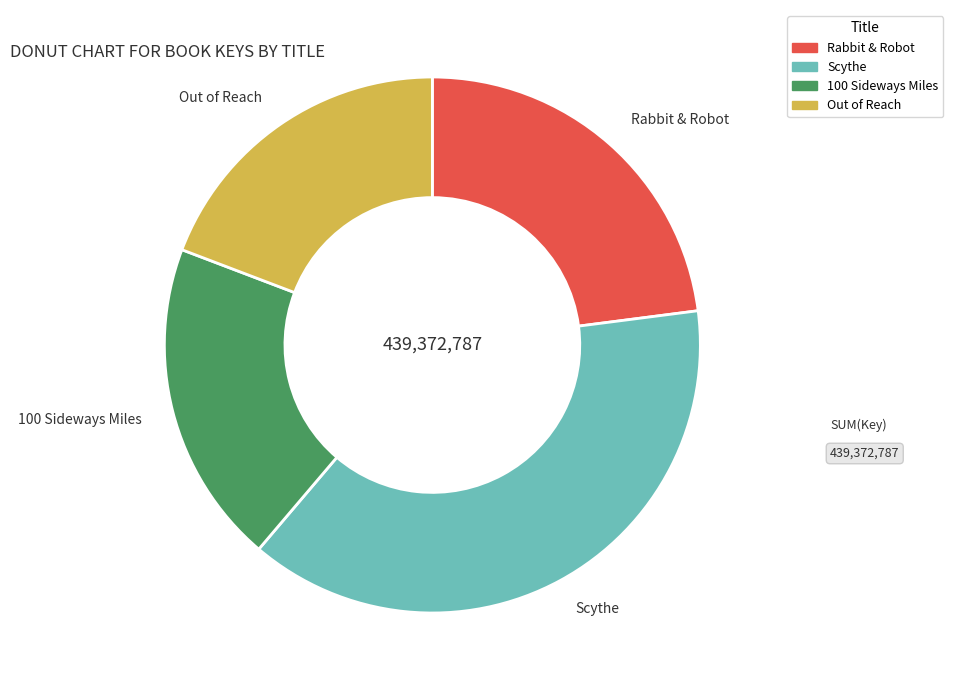

Combined, do 100 Sideways Miles and Rabbit & Robot account for over 50%?

No